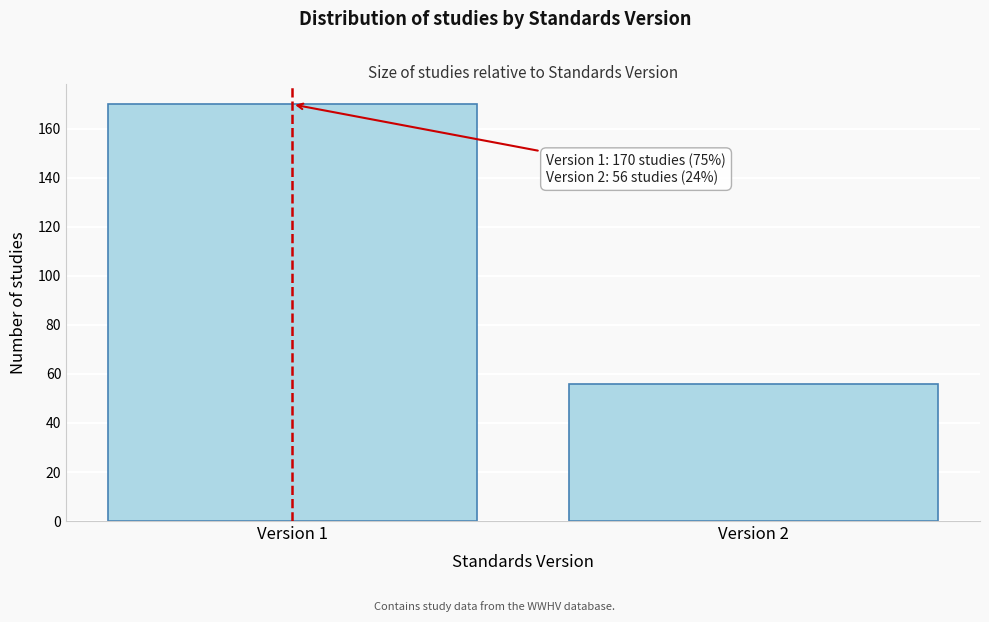

Reading left to right, what are all the values shown in this chart?

Version 1=170	Version 2=56